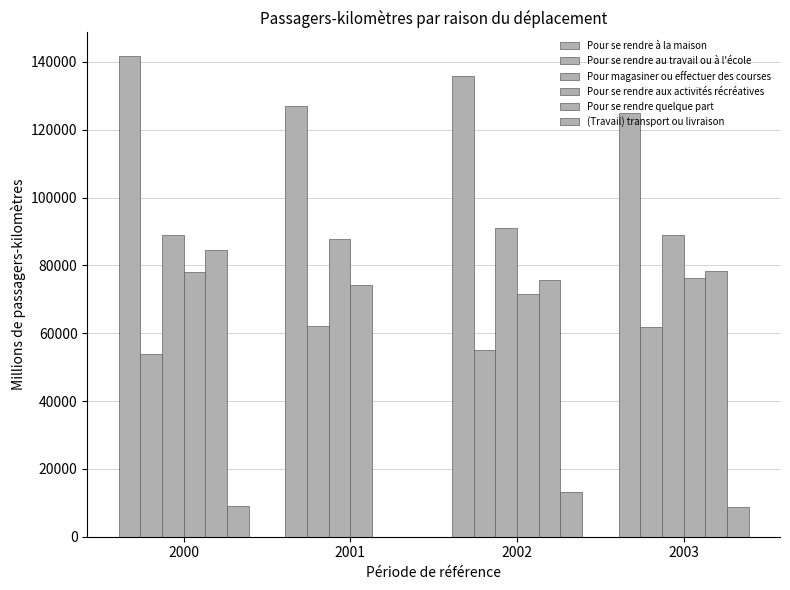

Count the number of data series in this chart.

6